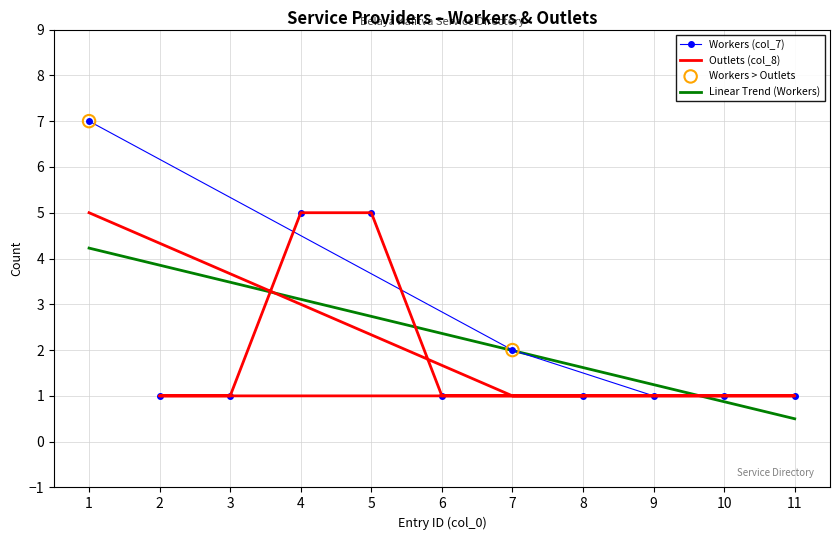

Is the value of Workers (col_7) at 6 greater than the value of Outlets (col_8) at 9?

No